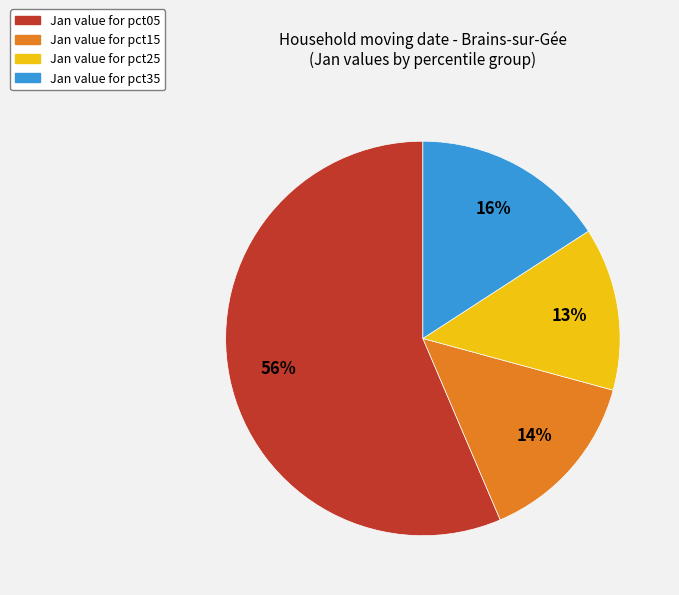

To the nearest percent, what is the difference between the largest and smallest slice percentages?

43%